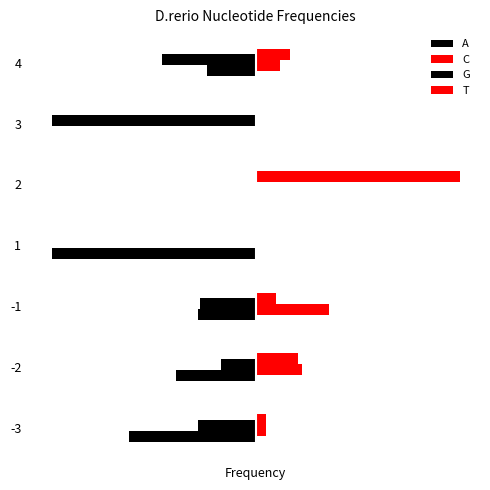

What are all the series names shown in the legend?

A, C, G, T